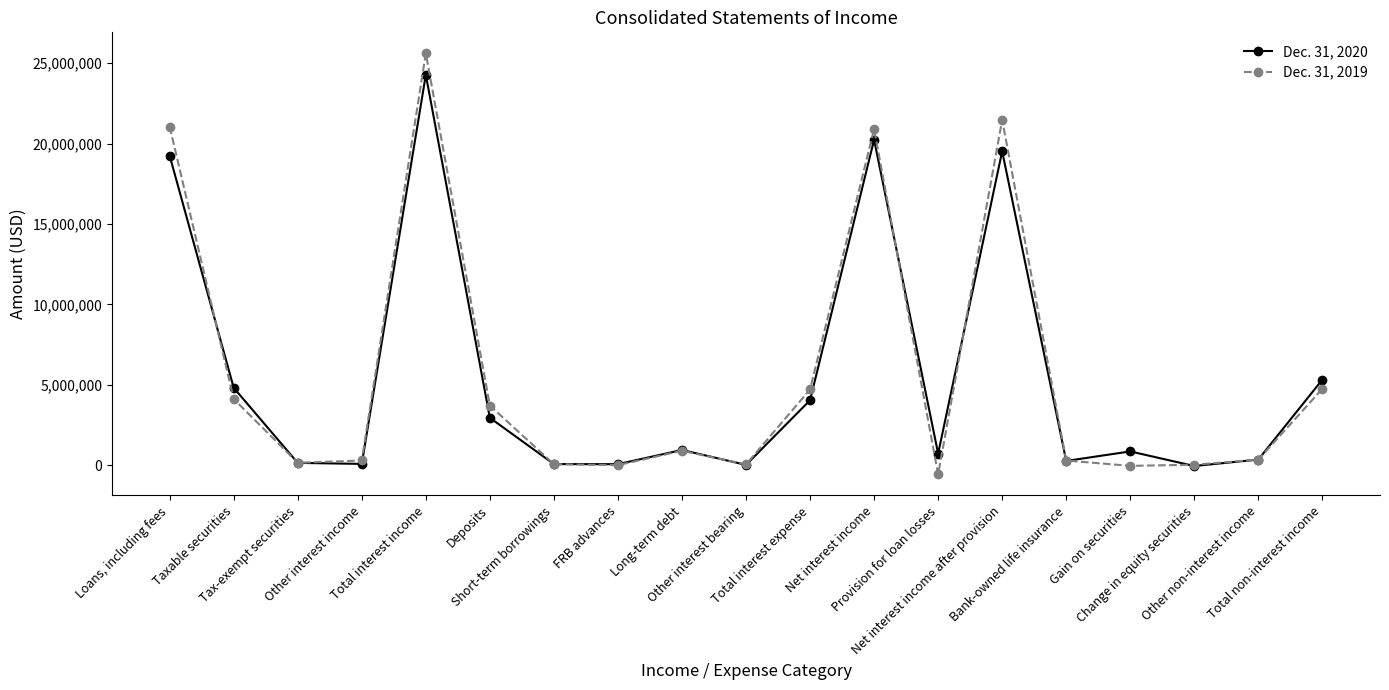

At which label does Dec. 31, 2020 reach its peak?

Total interest income